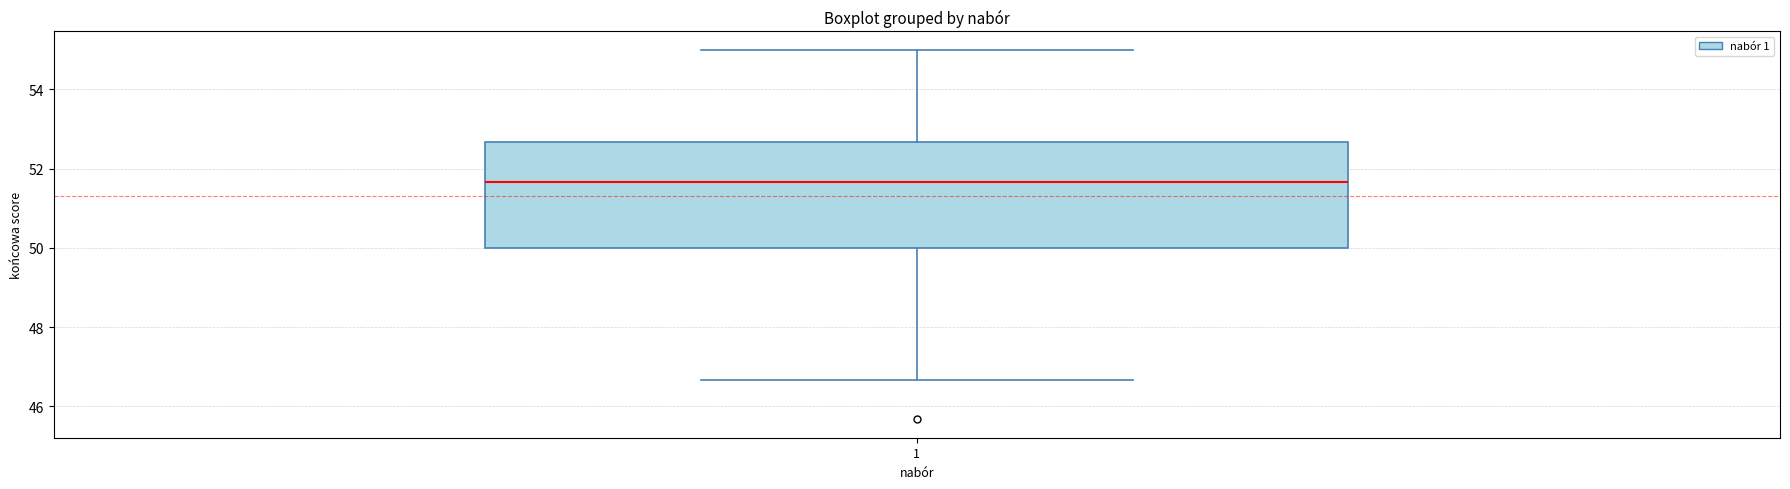

Where does the lower whisker of the box at x = 1 end on the y-axis? The values are not printed on the chart, so give them approximately, as read against the axis.

46.6